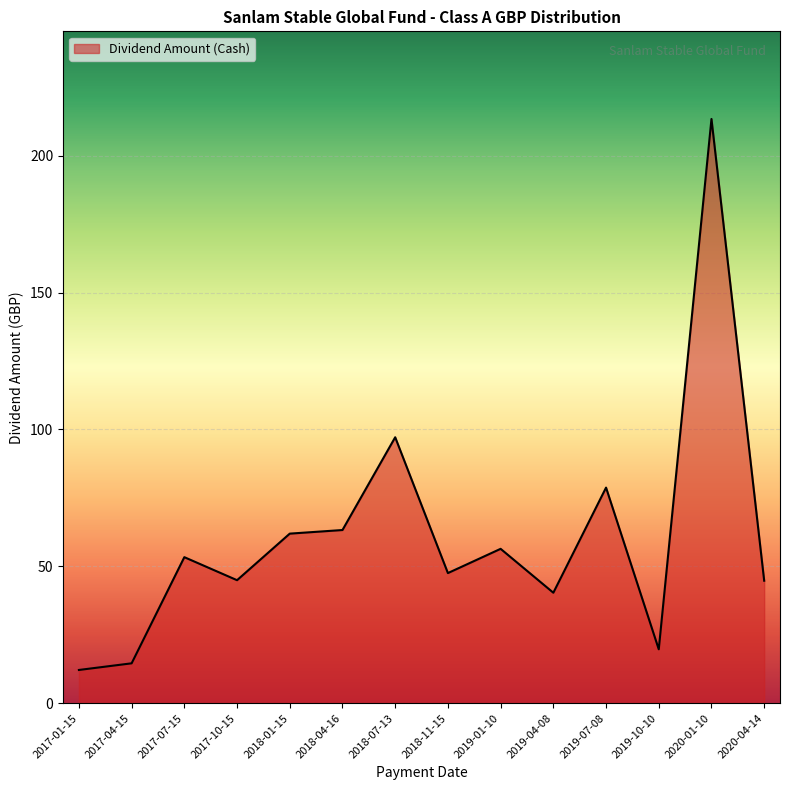

The chart shows a value of 14.6 at 2017-04-15. True or false?

True